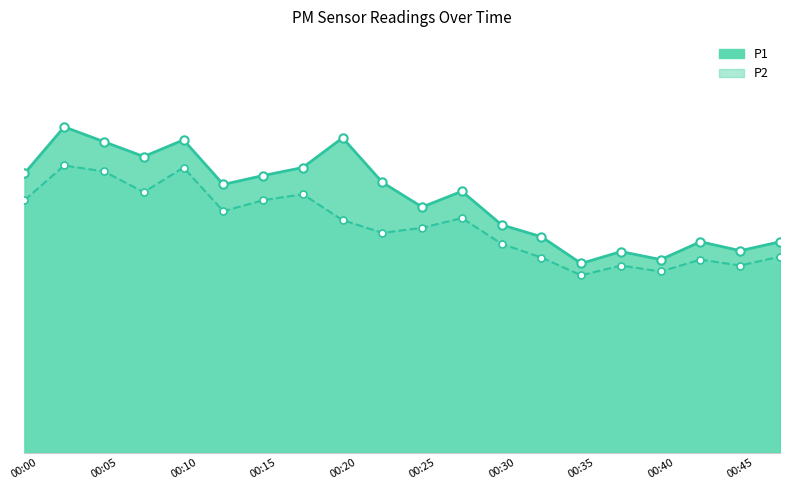

How many series are shown in this chart?

2